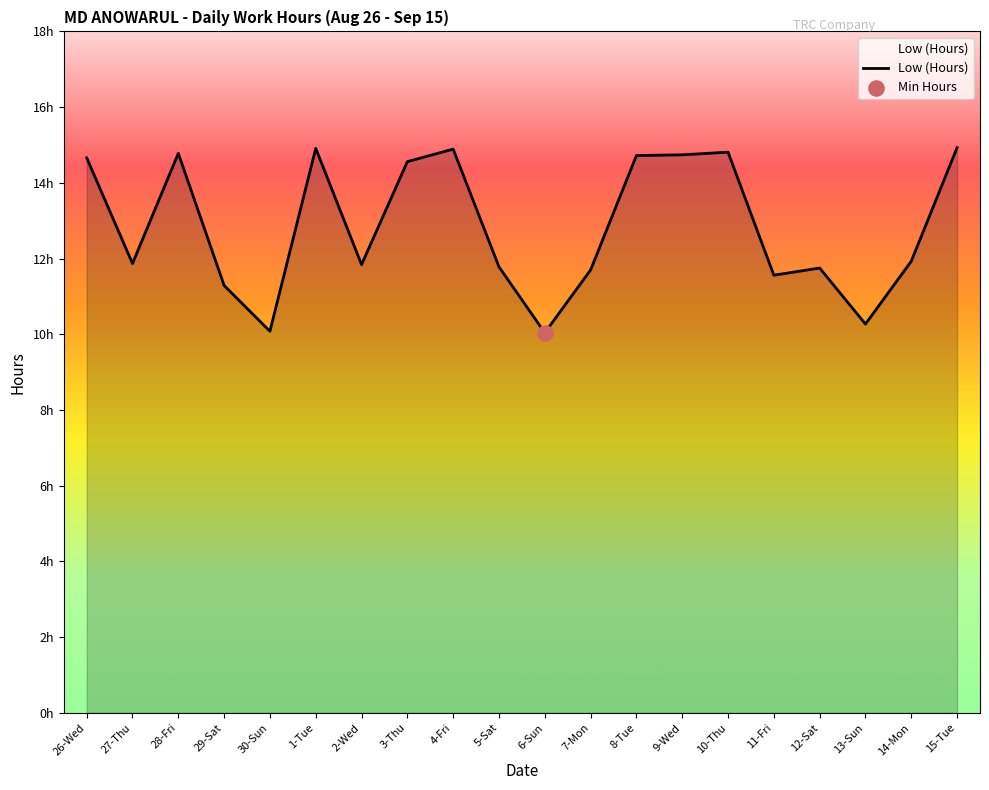

Which has a higher value, 6-Sun or 15-Tue?

15-Tue